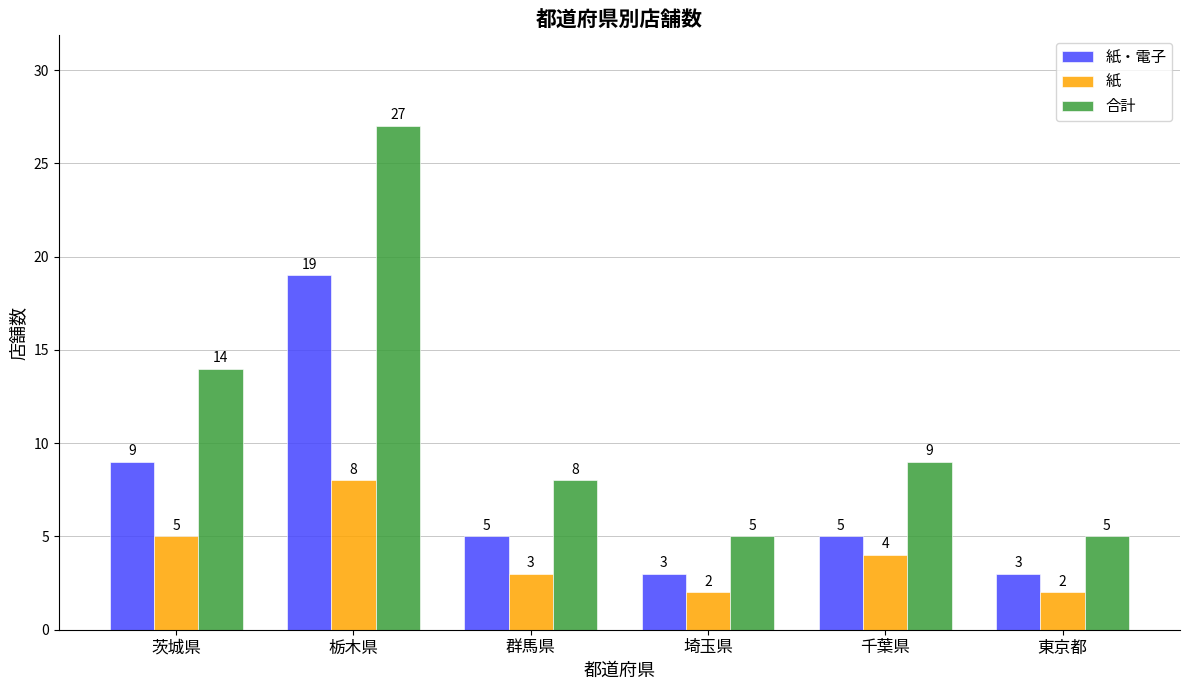

What is the label of the 4th bar from the left?

埼玉県